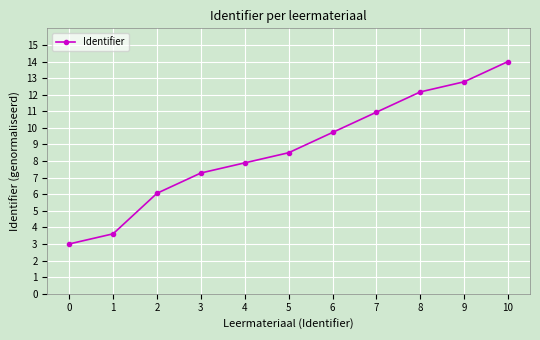

Reading left to right, list all the values displayed in this chart.

3.0	3.6	6.1	7.3	7.9	8.5	9.7	10.9	12.2	12.8	14.0